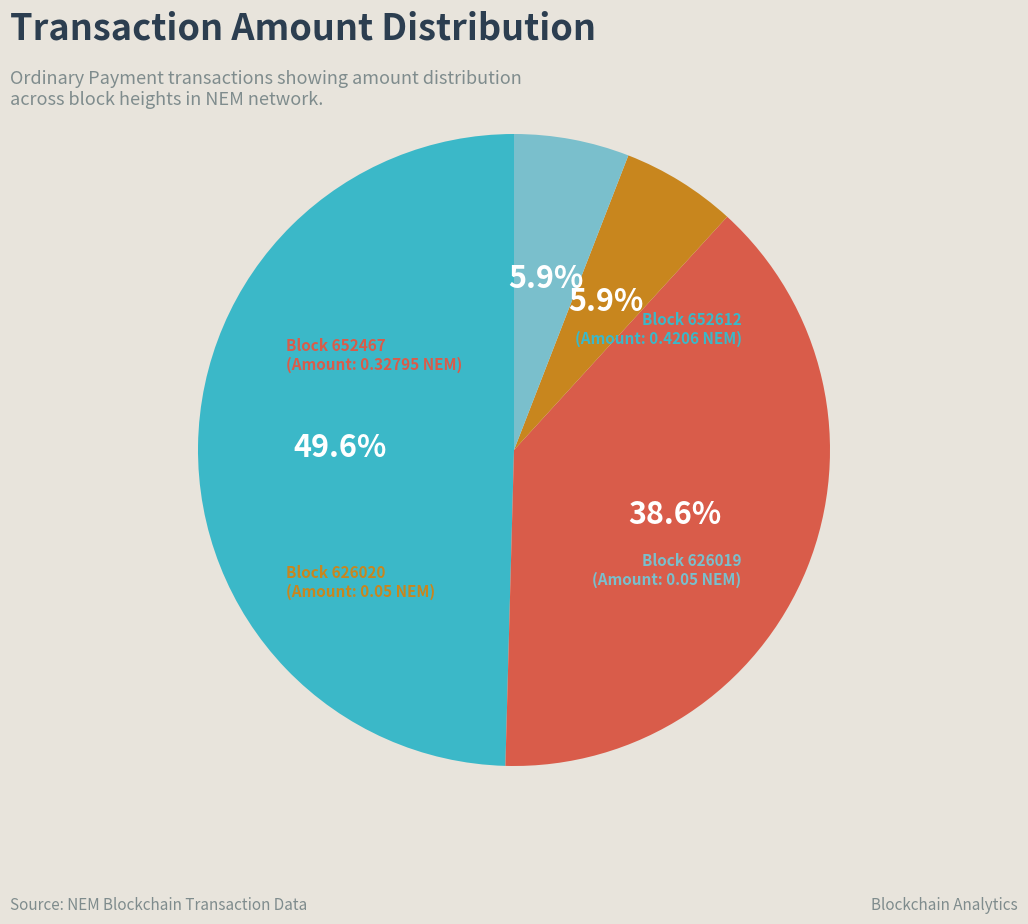

Does any single category account for the majority?

No